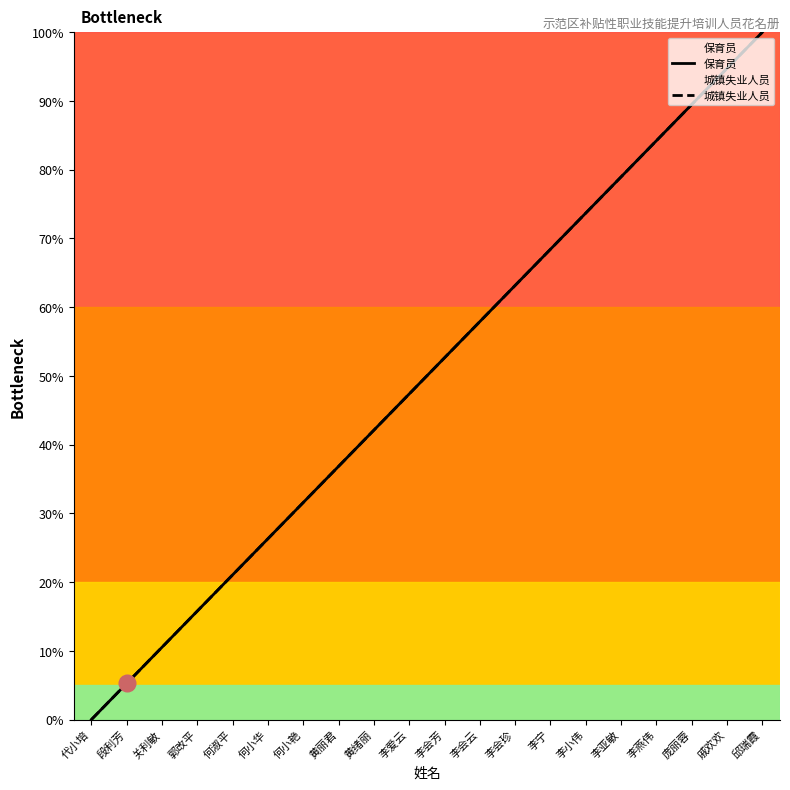

What is the sum of all 保育员 values?

1000.0